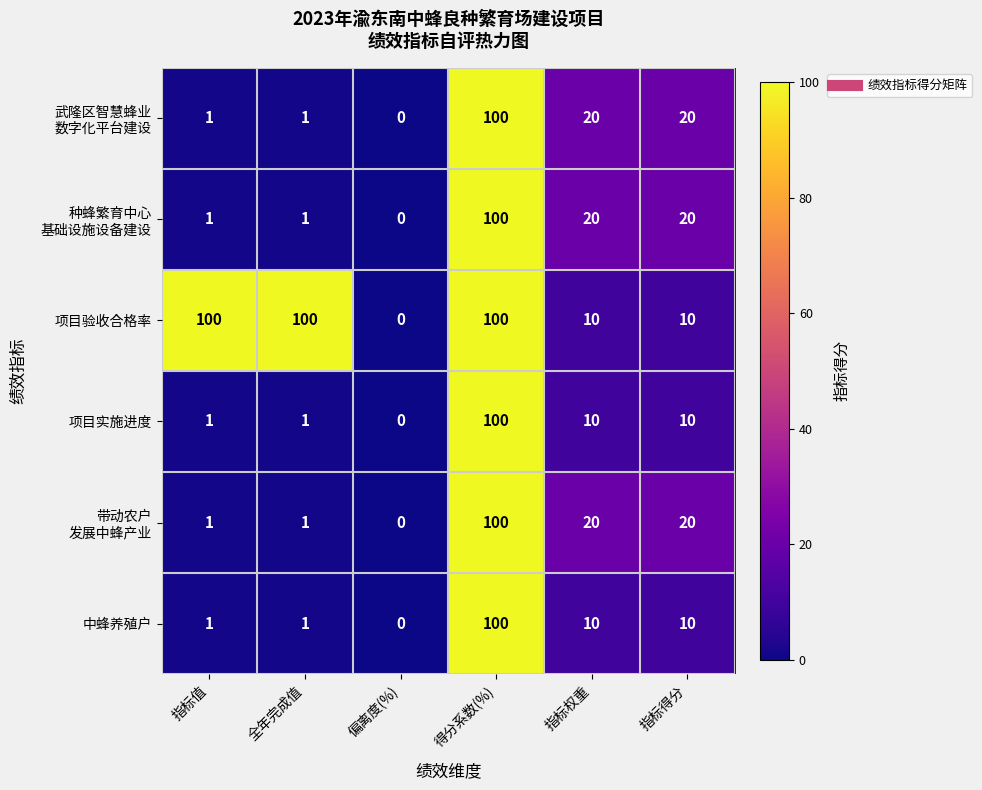

What is the average value of the 项目验收合格率 series?

53